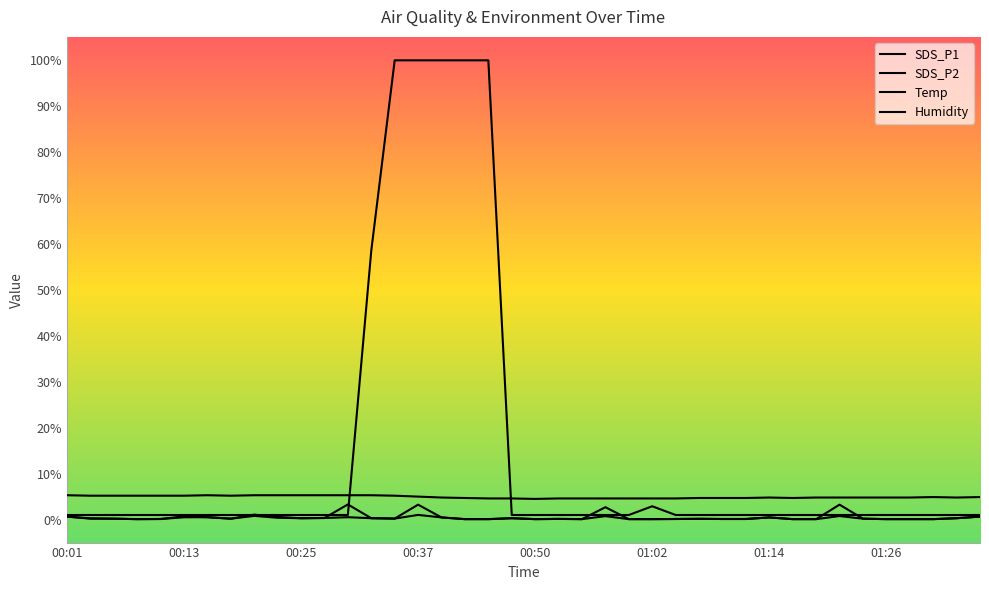

What is the smallest value displayed?

0.1